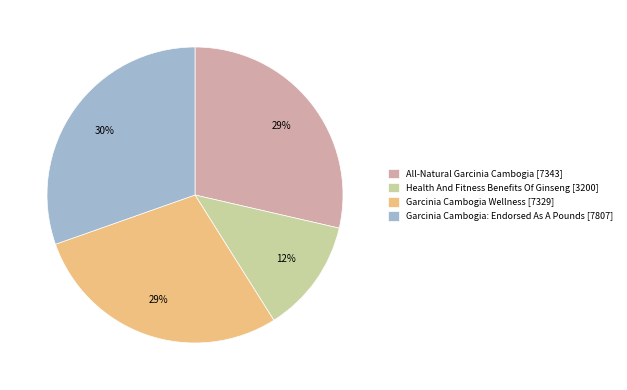

To the nearest percent, what is the difference between the Garcinia Cambogia: Endorsed As A Pounds [7807] and Health And Fitness Benefits Of Ginseng [3200] slice percentages?

18%